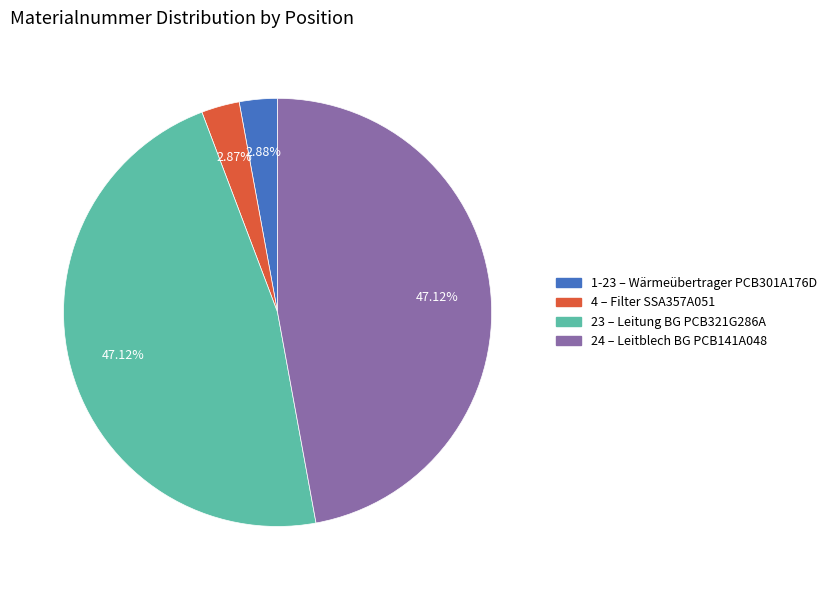

How many segments does this pie chart have?

4